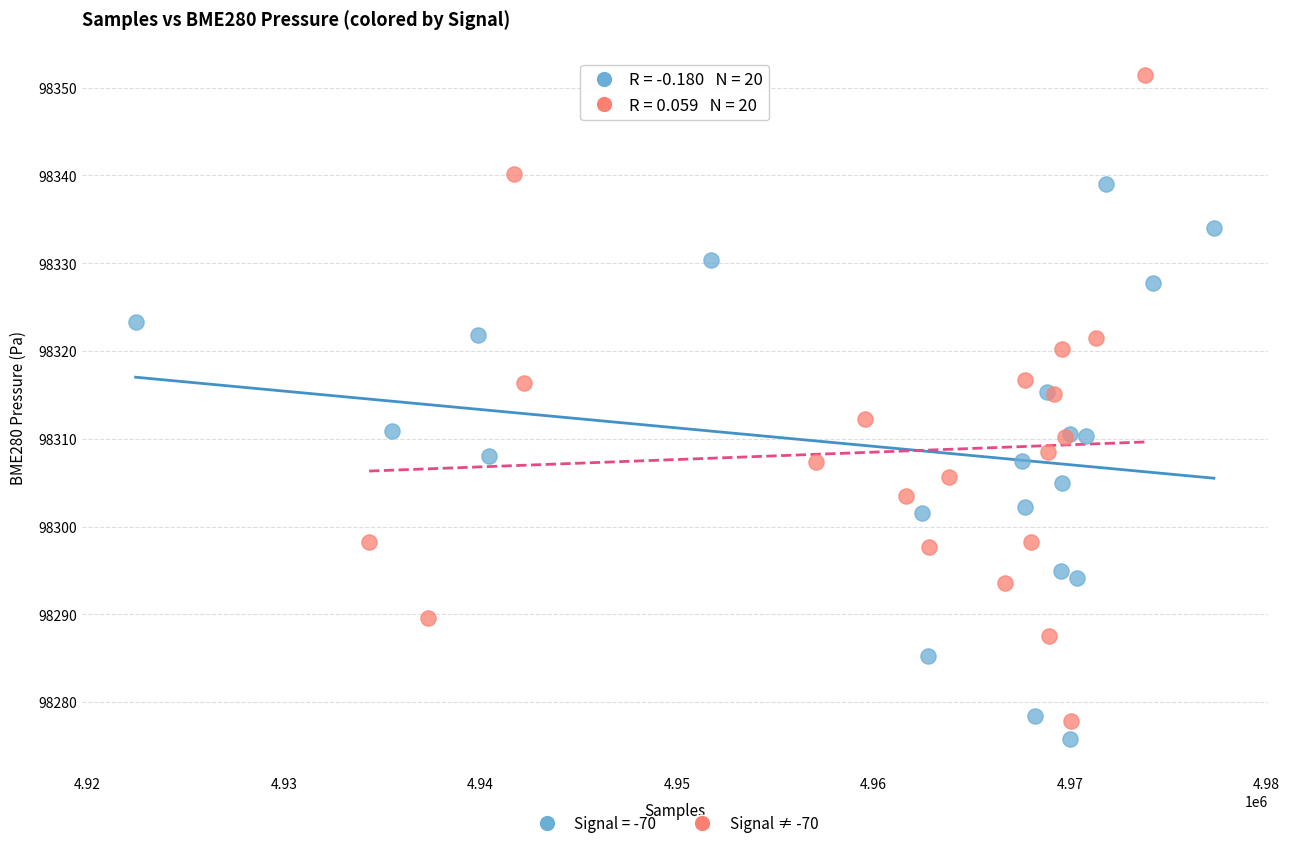

Which series has the widest spread of Y values?

Signal ≠ -70